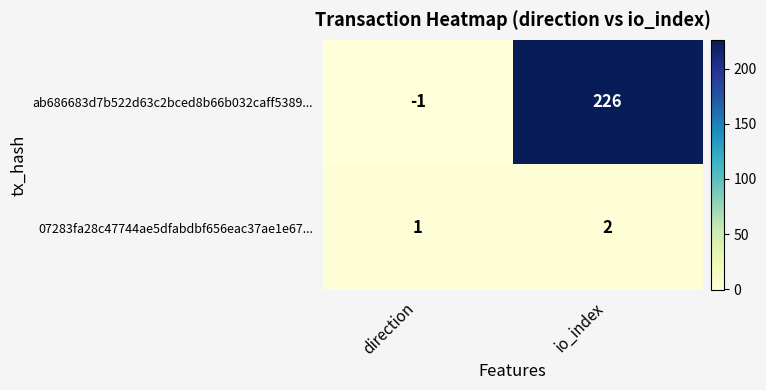

Reading left to right, what are all the values shown in this chart?

ab686683d7b522d63c2bced8b66b032caff5389...: -1	226
07283fa28c47744ae5dfabdbf656eac37ae1e67...: 1	2